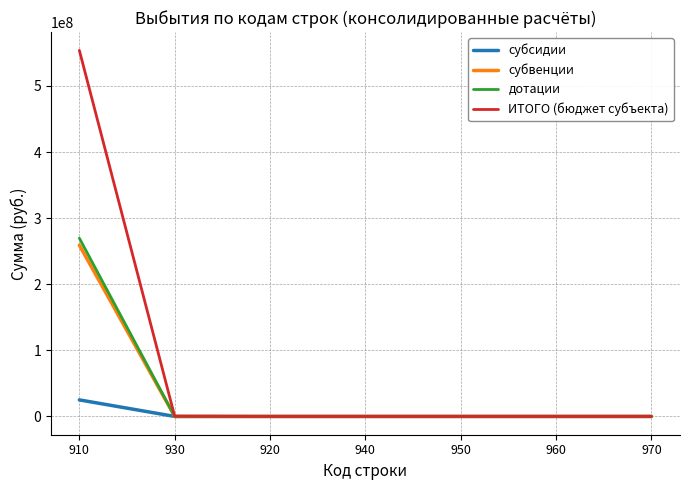

At which category is the sum across all series the highest?

910